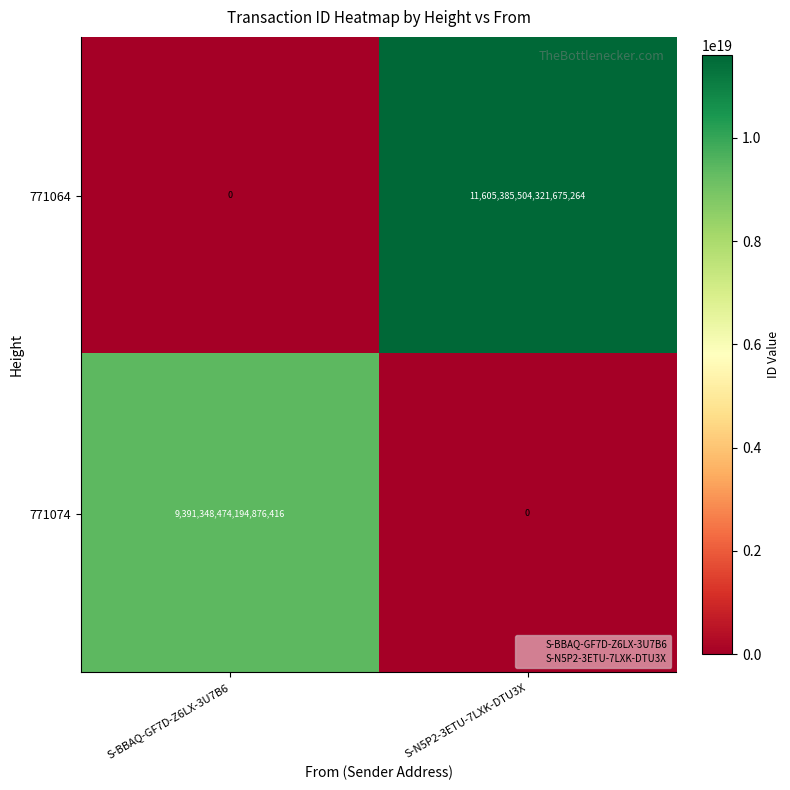

The 771074 series shows 3026574363854351360 at S-BBAQ-GF7D-Z6LX-3U7B6. True or false?

False